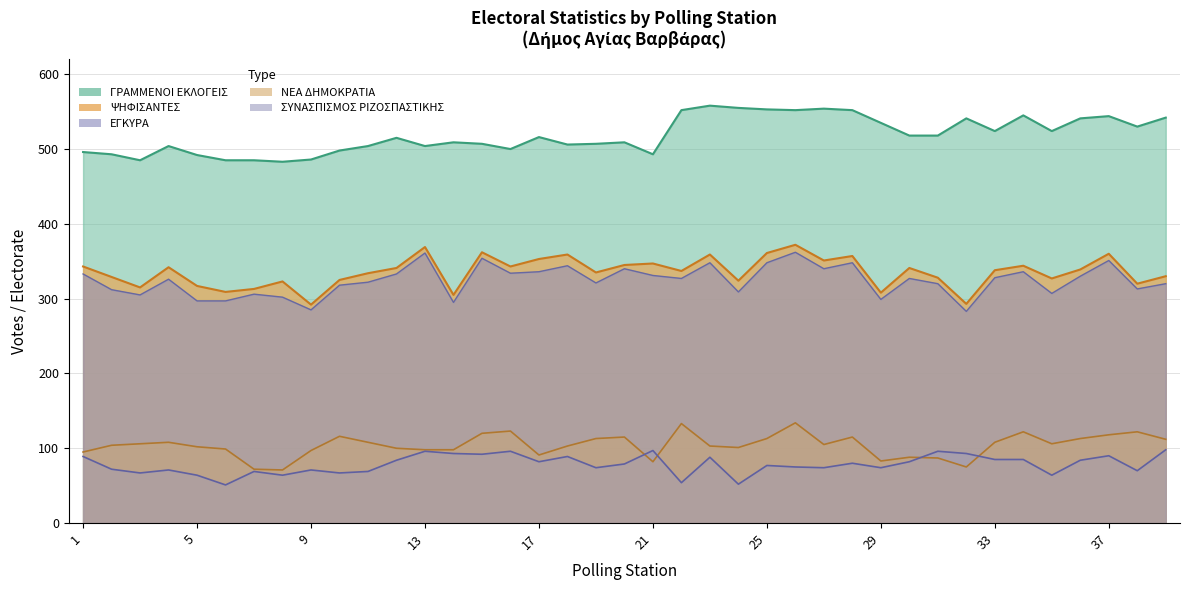

Where is ΨΗΦΙΣΑΝΤΕΣ nearest to the value 332?

11